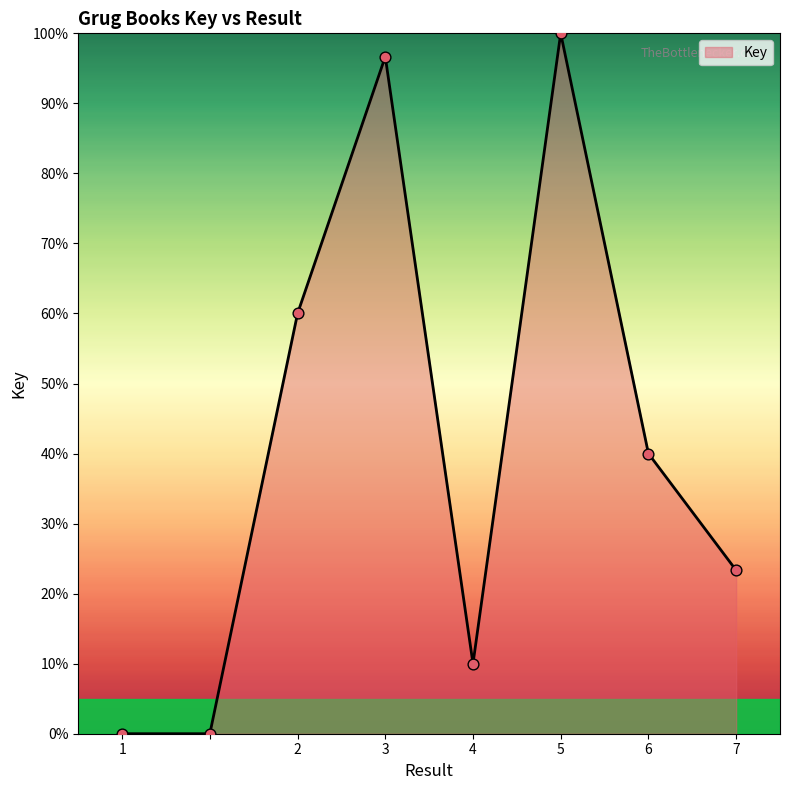

How many interior local peaks (higher than both neighbors) does the data have?

2